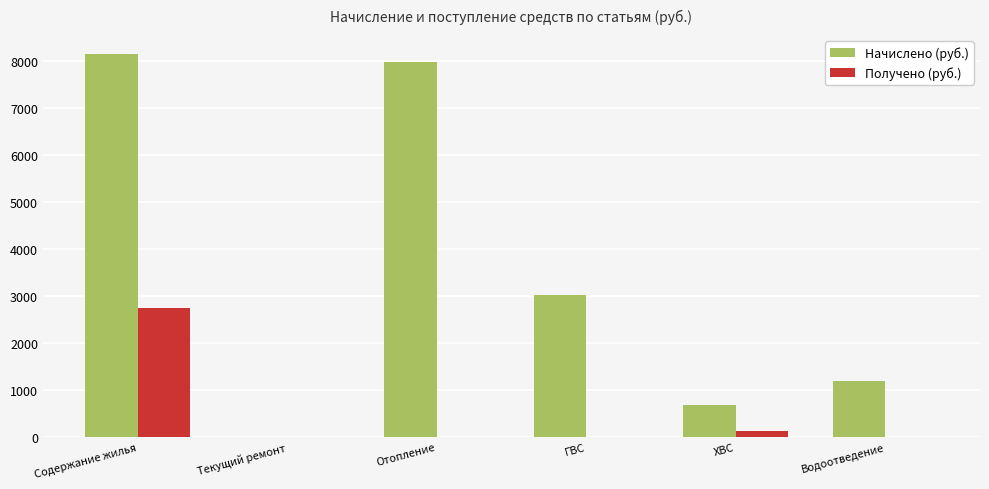

How many series are shown in this chart?

2